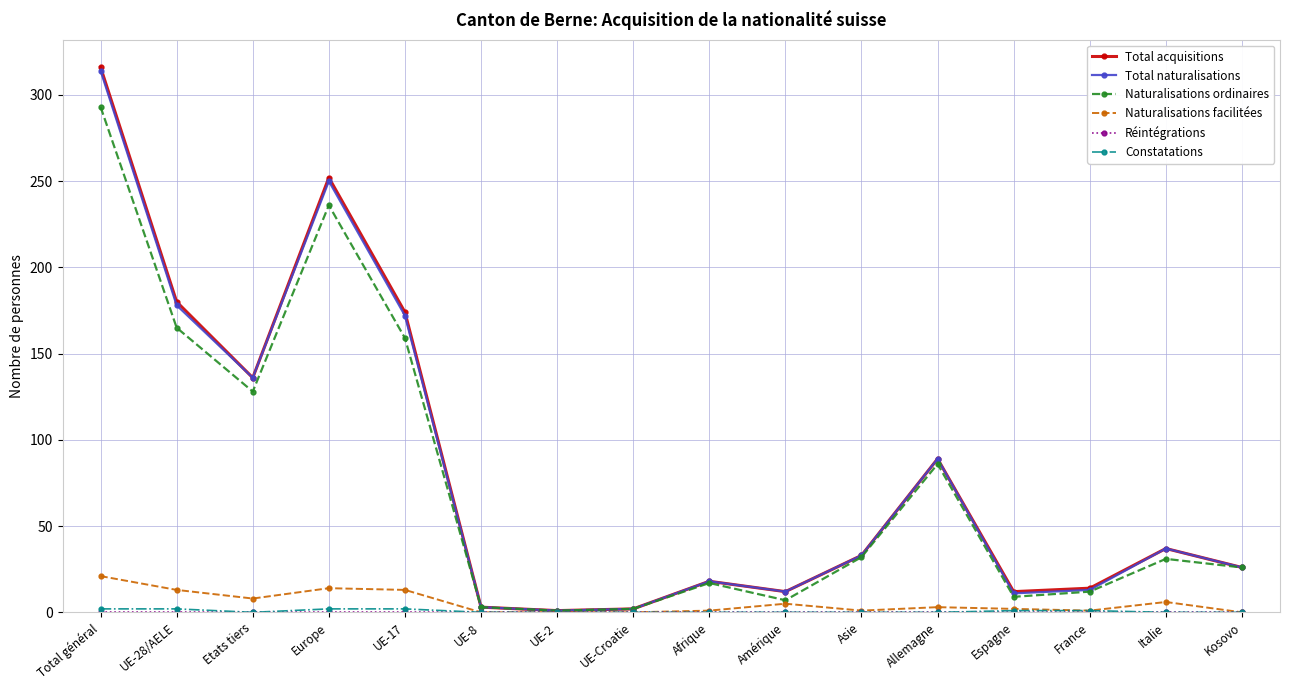

What is the label of the 3rd point from the left?

Etats tiers